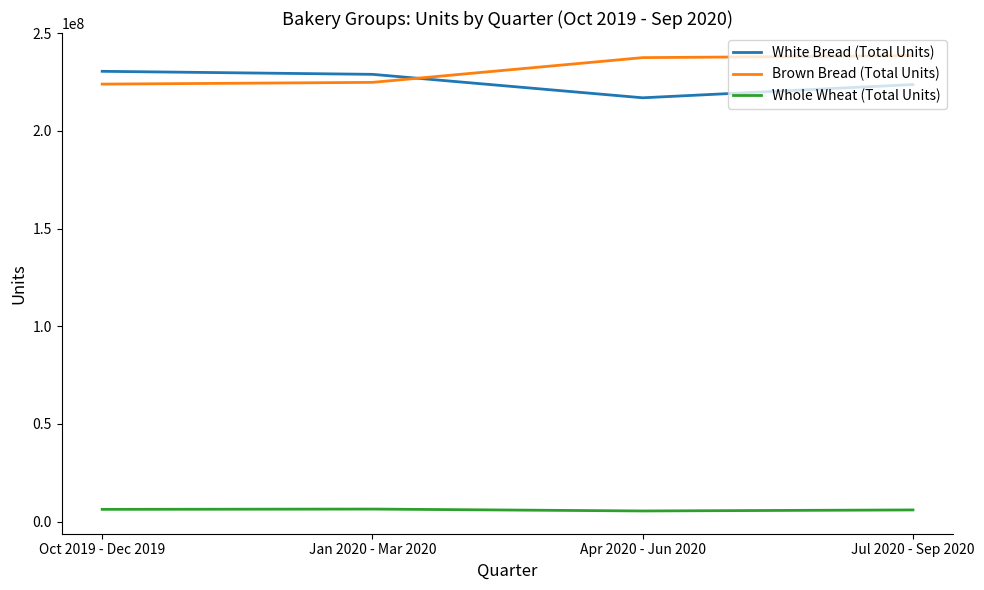

In Whole Wheat (Total Units), how many points are lower than both neighbors (excluding endpoints)?

1